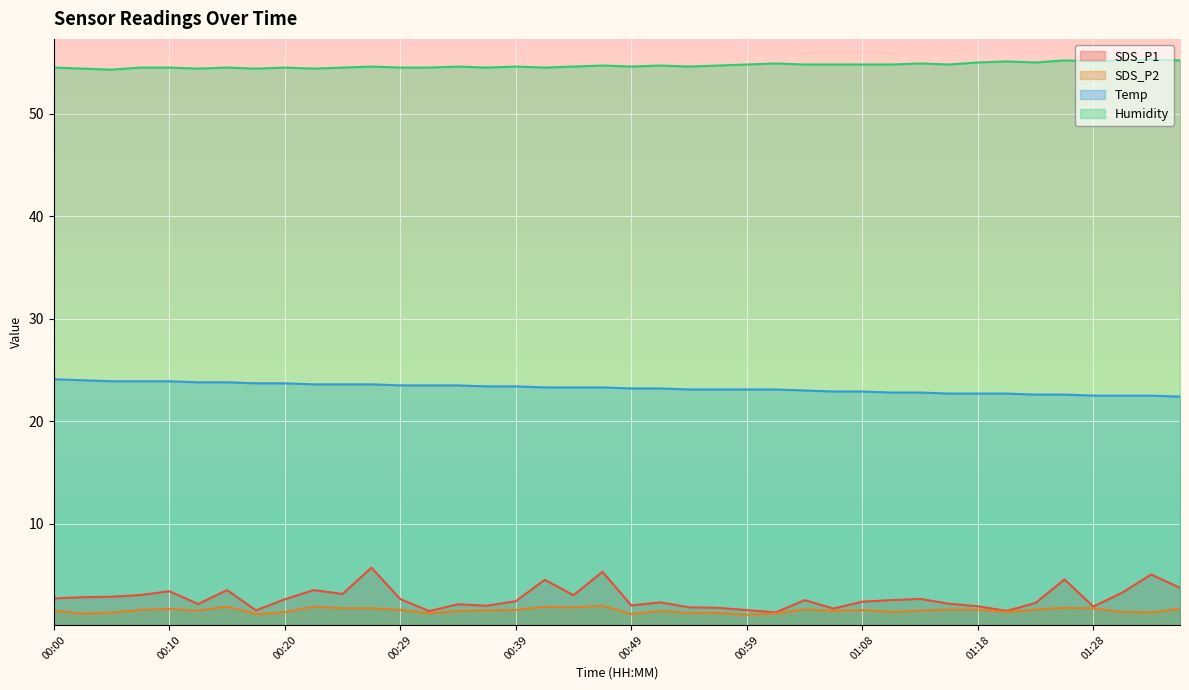

In SDS_P2, how many points are higher than both neighbors (excluding endpoints)?

9